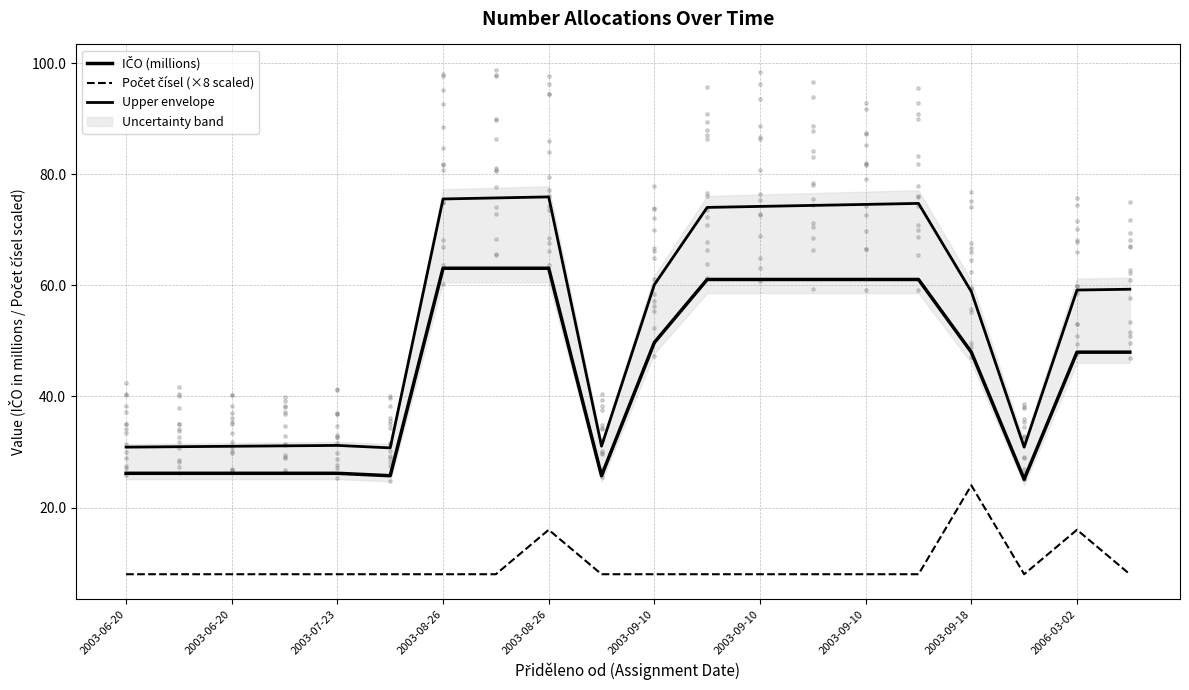

Which series contains the lowest Y value?

Počet čísel (×8 scaled)